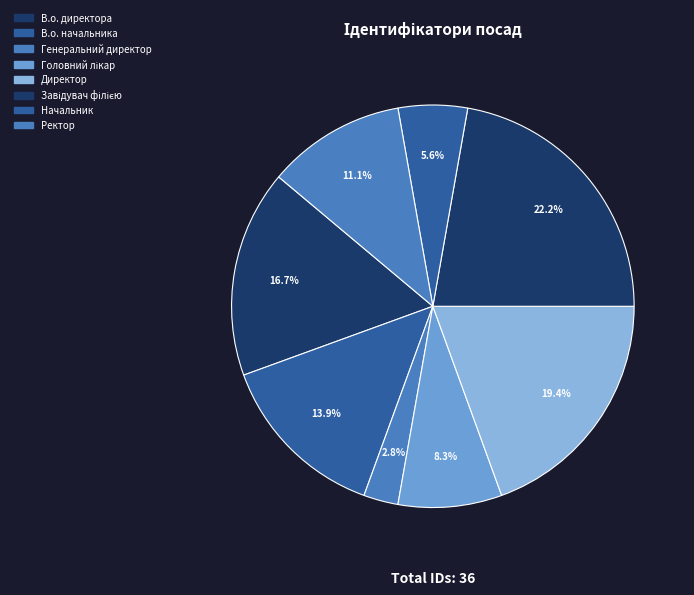

Rank the categories by value from lowest to highest.

Генеральний директор, Начальник, Головний лікар, Ректор, В.о. начальника, В.о. директора, Директор, Завідувач філією